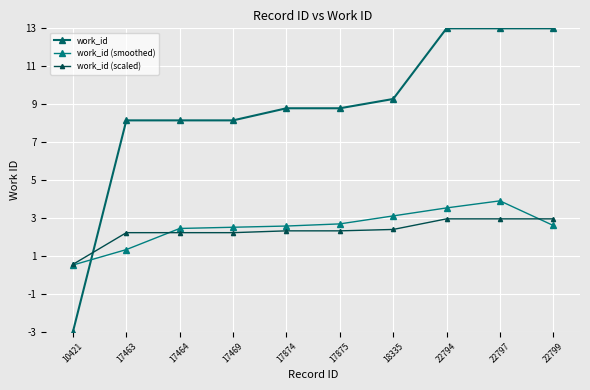

Rank the series by their maximum value, from highest to lowest.

work_id, work_id (smoothed), work_id (scaled)